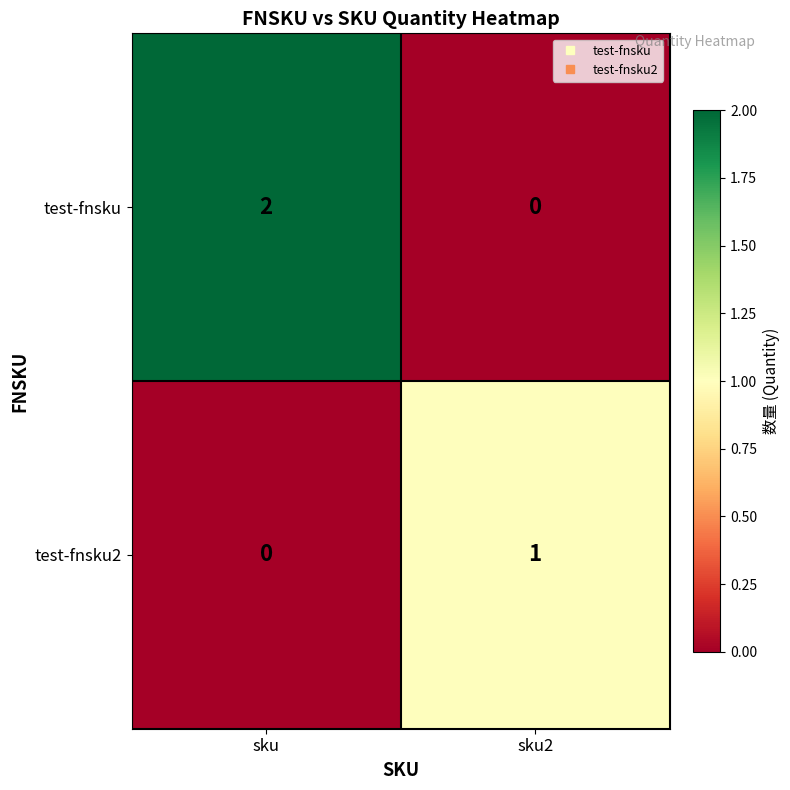

What is the total value across all series at sku2?

1